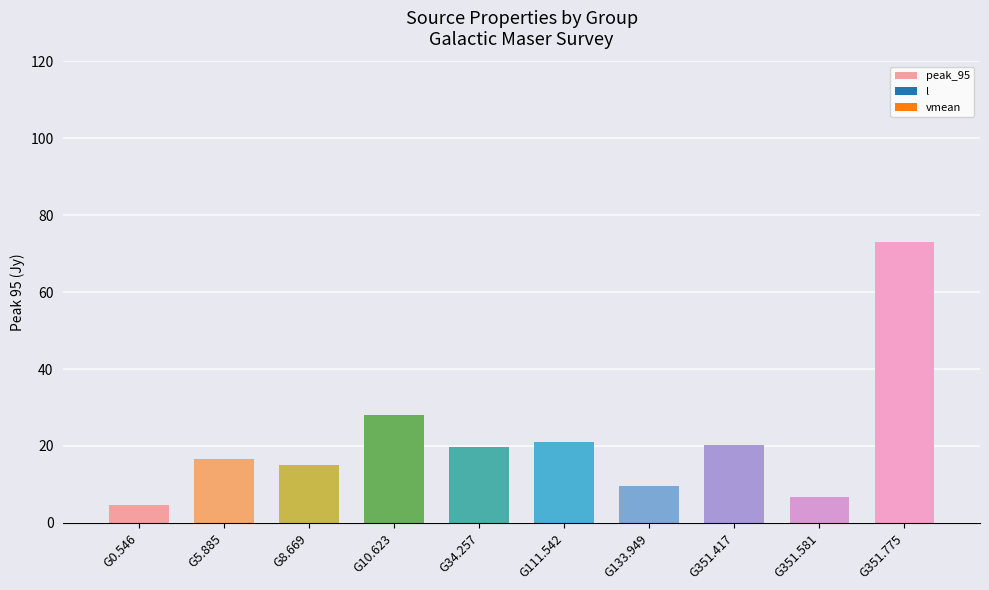

What is the change in value from G111.542 to G351.775?

+52.0